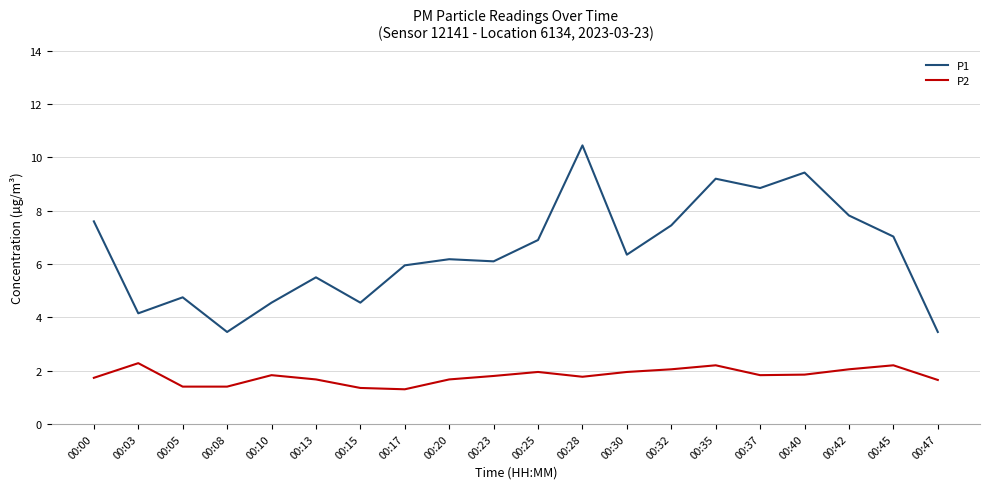

True or false: P1 and P2 intersect in this chart.

False